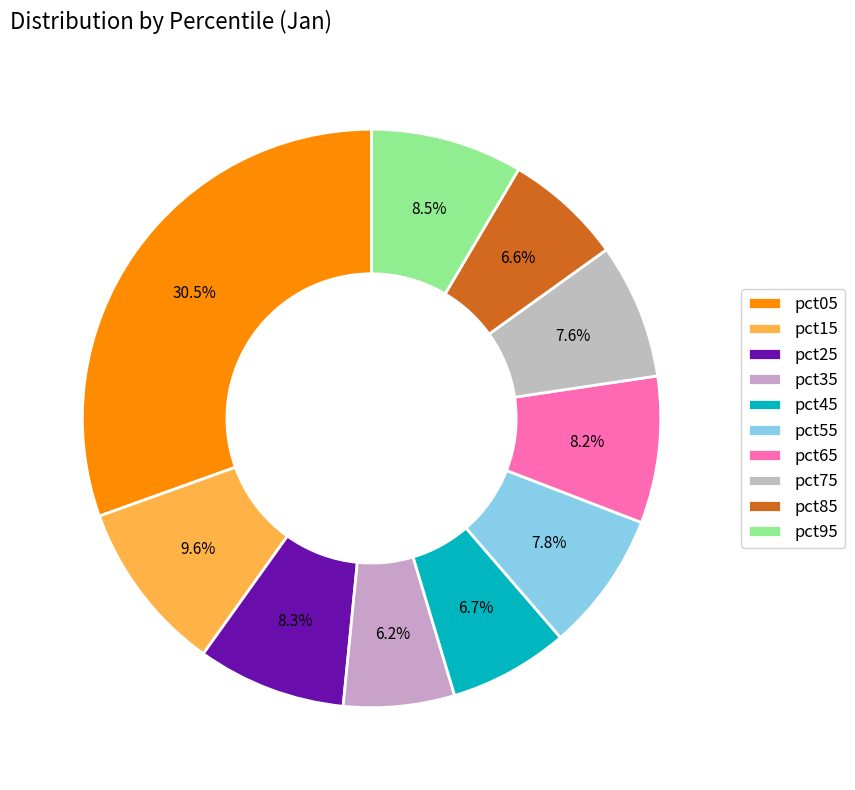

How many segments does this pie chart have?

10